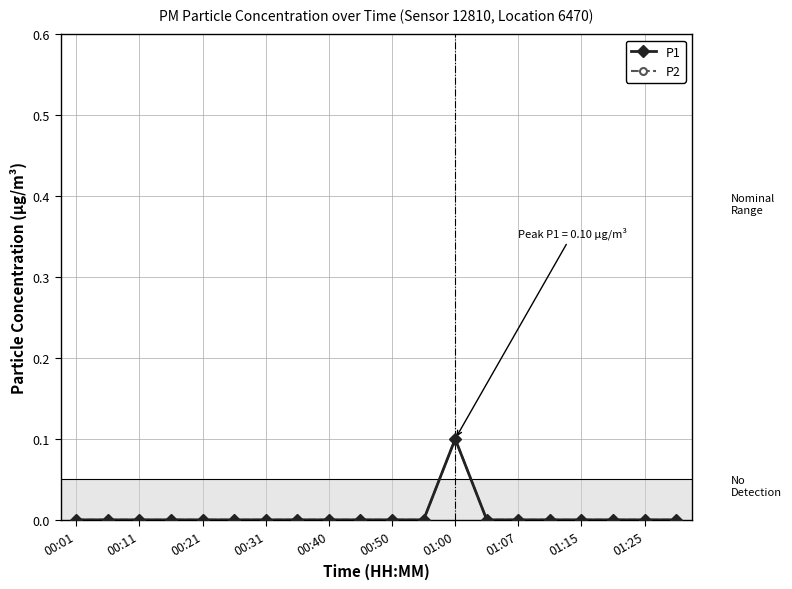

Is this an area chart (filled region under the line)?

No